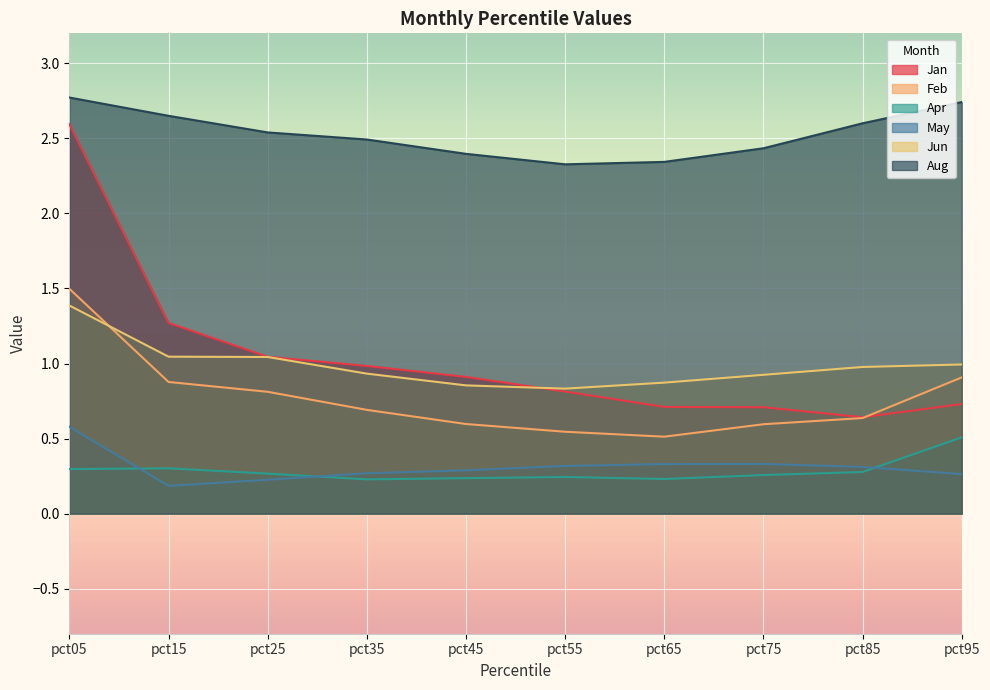

Is it true that Jun equals 1.2 at pct45?

False